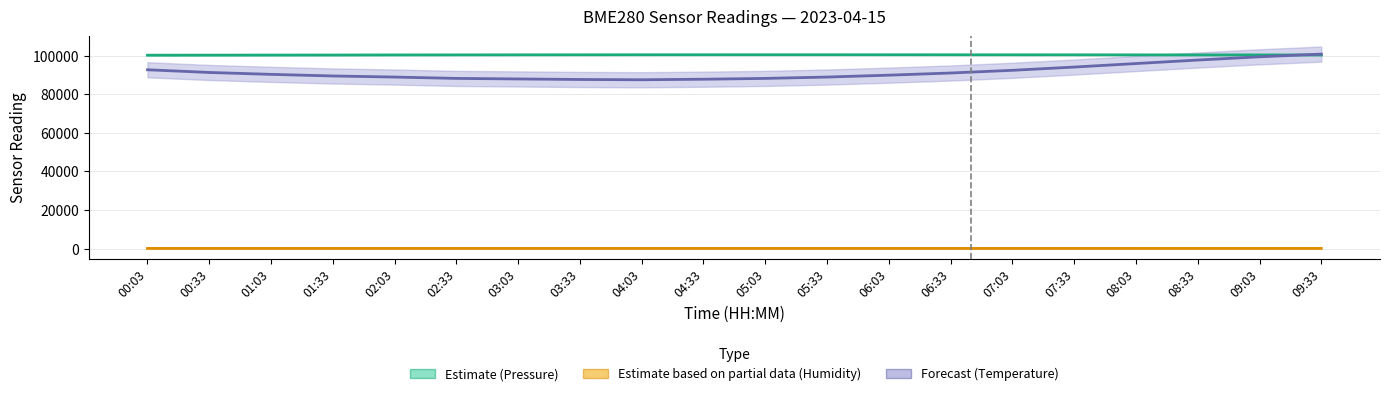

Is it true that Pressure (Pa) equals 100364.0 at 02:03?

True